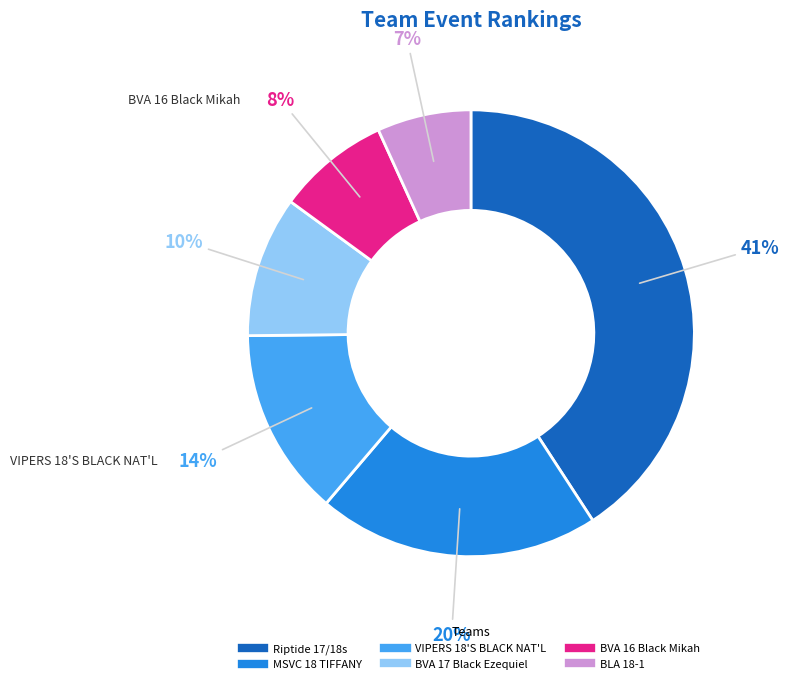

Count the number of slices in the pie.

6